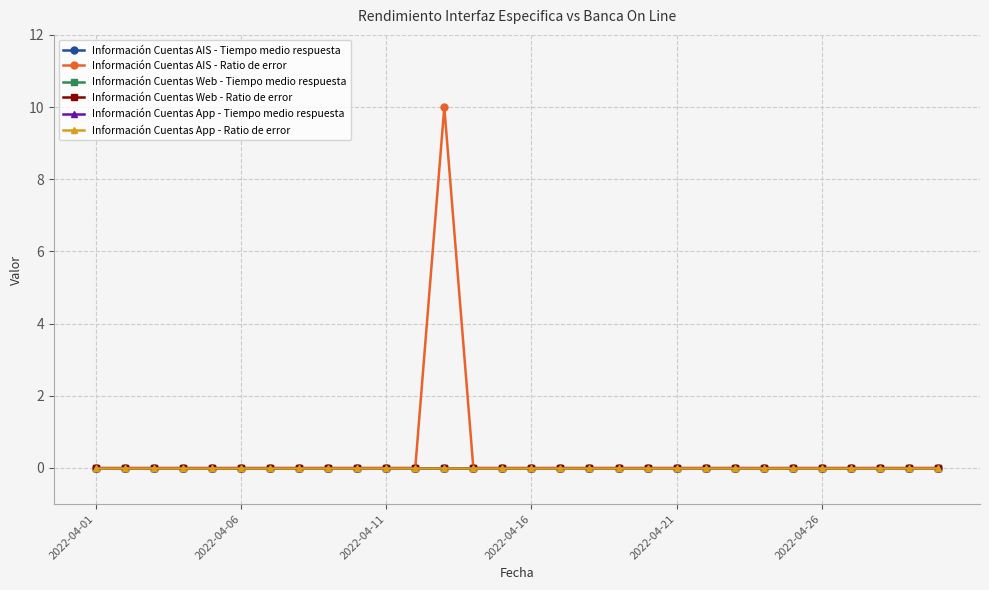

Reading left to right, what are all the values shown in this chart?

Información Cuentas AIS - Tiempo medio respuesta: 0	0	0	0	0	0	0	0	0	0	0	0	0	0	0	0	0	0	0	0	0	0	0	0	0	0	0	0	0	0
Información Cuentas AIS - Ratio de error: 0	0	0	0	0	0	0	0	0	0	0	0	10	0	0	0	0	0	0	0	0	0	0	0	0	0	0	0	0	0
Información Cuentas Web - Tiempo medio respuesta: 0	0	0	0	0	0	0	0	0	0	0	0	0	0	0	0	0	0	0	0	0	0	0	0	0	0	0	0	0	0
Información Cuentas Web - Ratio de error: 0	0	0	0	0	0	0	0	0	0	0	0	0	0	0	0	0	0	0	0	0	0	0	0	0	0	0	0	0	0
Información Cuentas App - Tiempo medio respuesta: 0	0	0	0	0	0	0	0	0	0	0	0	0	0	0	0	0	0	0	0	0	0	0	0	0	0	0	0	0	0
Información Cuentas App - Ratio de error: 0	0	0	0	0	0	0	0	0	0	0	0	0	0	0	0	0	0	0	0	0	0	0	0	0	0	0	0	0	0